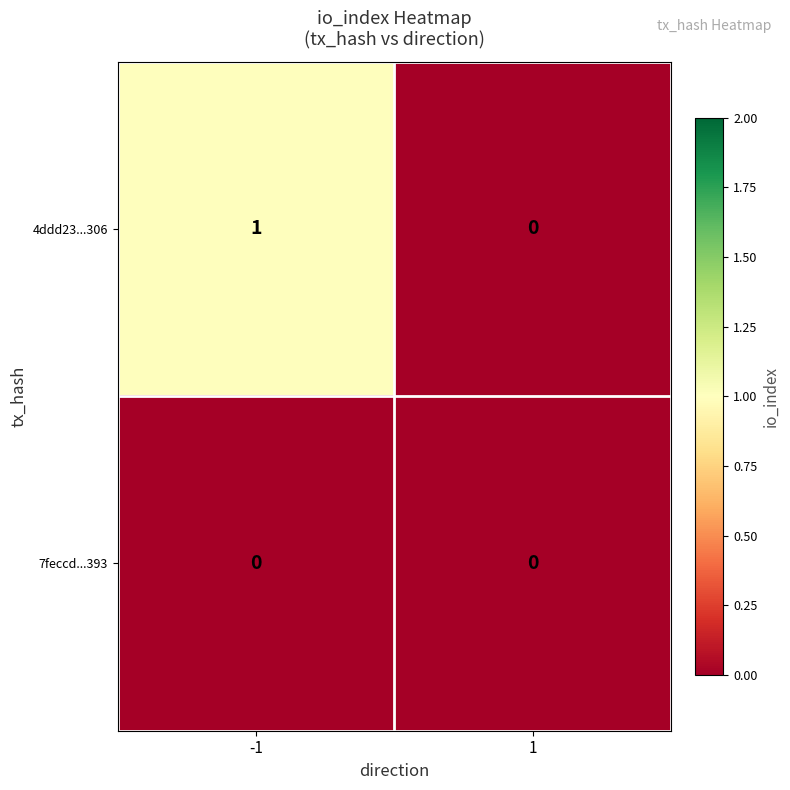

Which series has the widest spread of values?

4ddd23...306